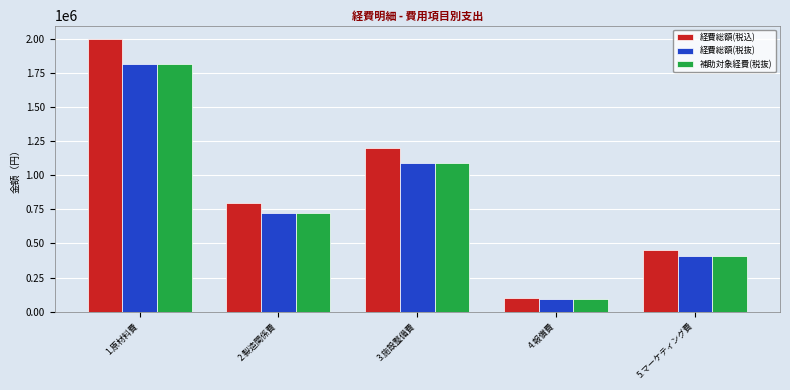

What is the greatest value displayed?

2000000